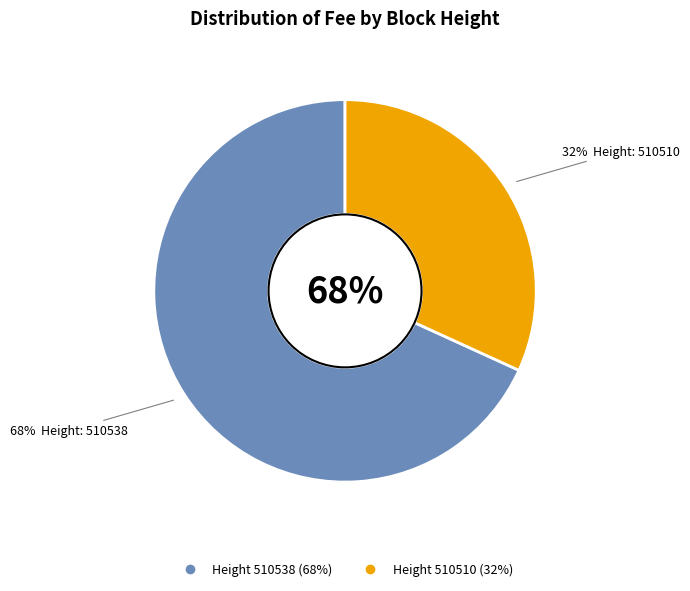

What percentage is the 510510 slice, to the nearest percent?

32%